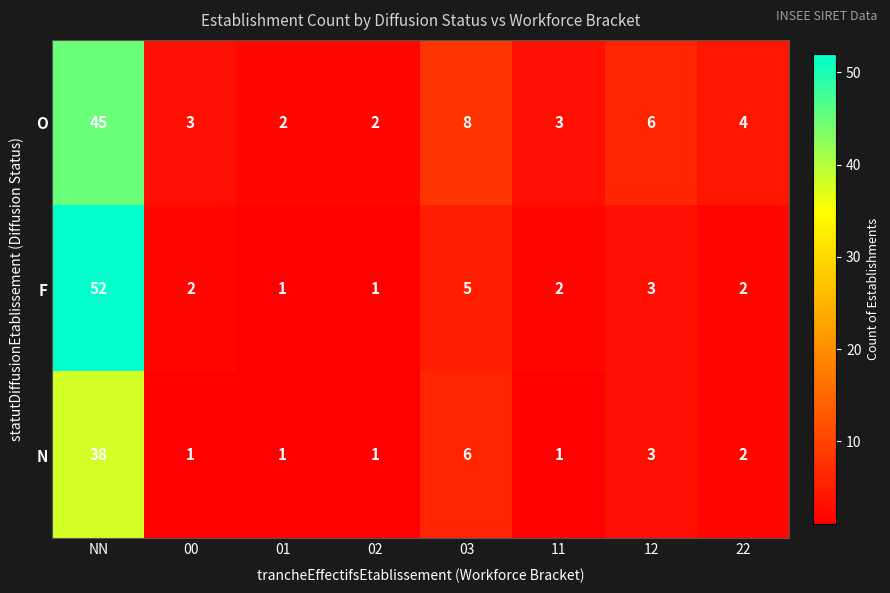

At how many categories does at least one series exceed 44?

1